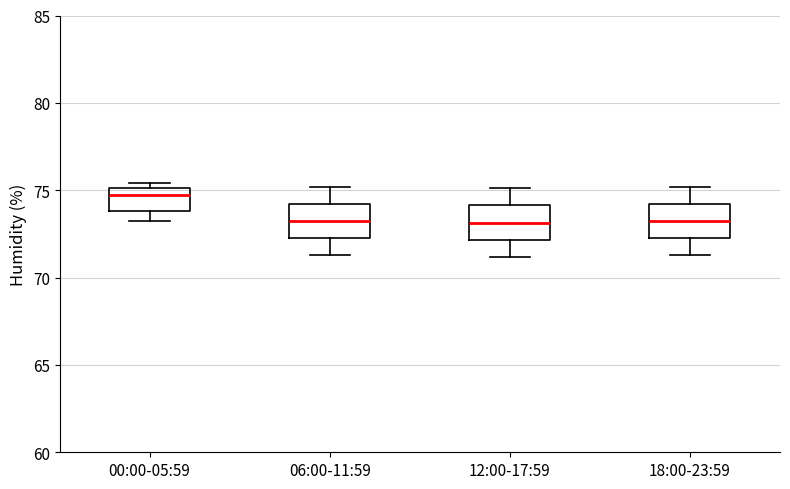

Reading left to right, transcribe this box plot: for each box, give where its median line is, the range the box spans, and where its two whiskers end, as read against the y-axis. The values are not printed on the chart, so give them approximately, as read against the axis.

00:00-05:59: median 74.5, box 74.0 to 75.0, whiskers 73.0 to 75.5
06:00-11:59: median 73.5, box 72.5 to 74.0, whiskers 71.5 to 75.0
12:00-17:59: median 73.0, box 72.0 to 74.0, whiskers 71.0 to 75.0
18:00-23:59: median 73.5, box 72.5 to 74.0, whiskers 71.5 to 75.0